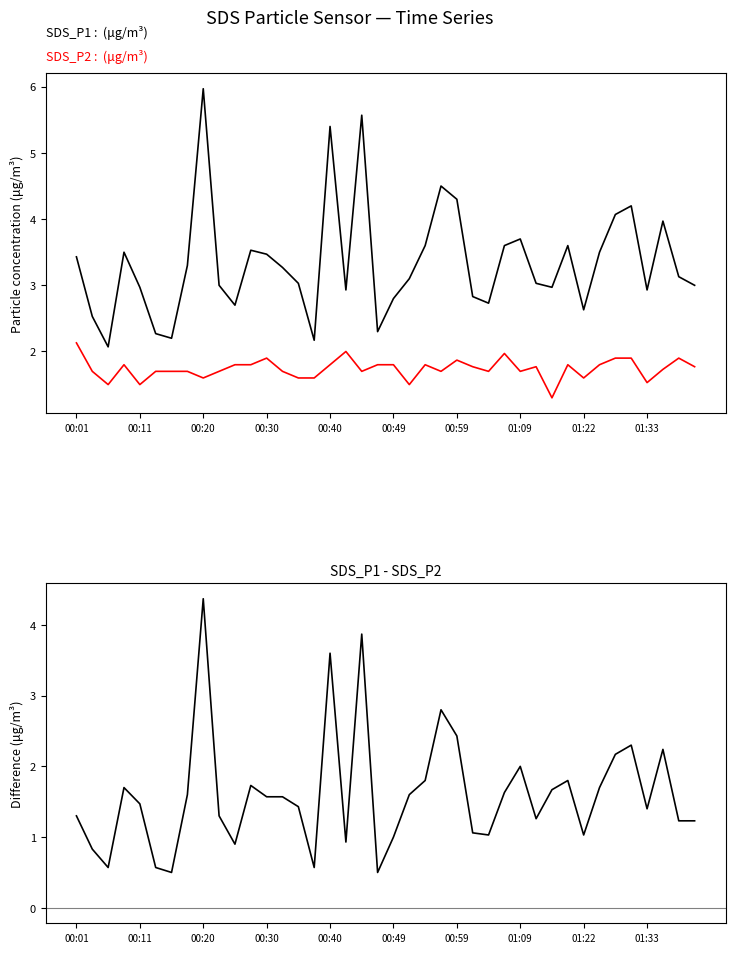

True or false: SDS_P2 and SDS_P1 intersect in this chart.

False